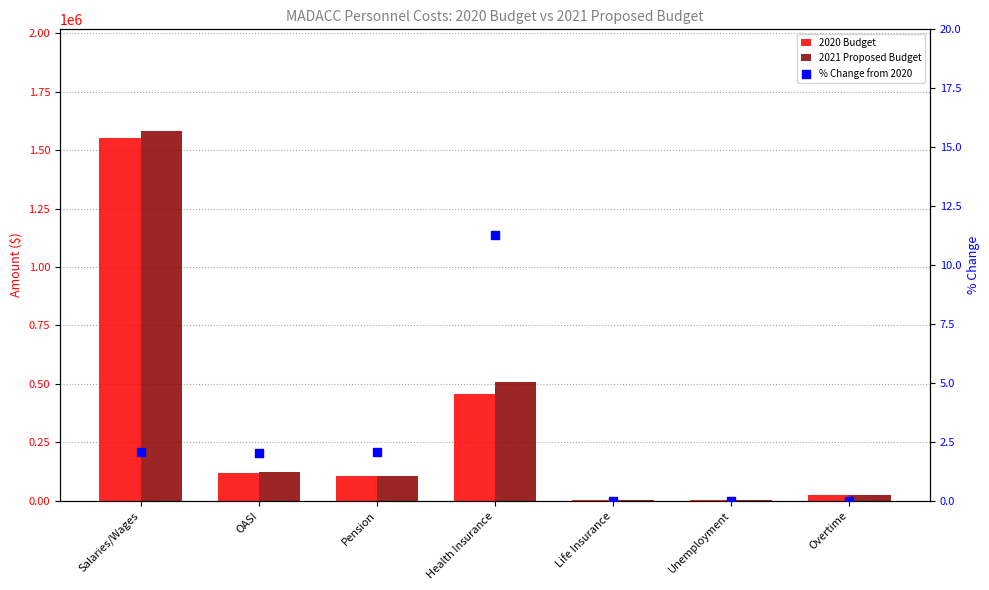

At how many categories does at least one series exceed 1234500?

1